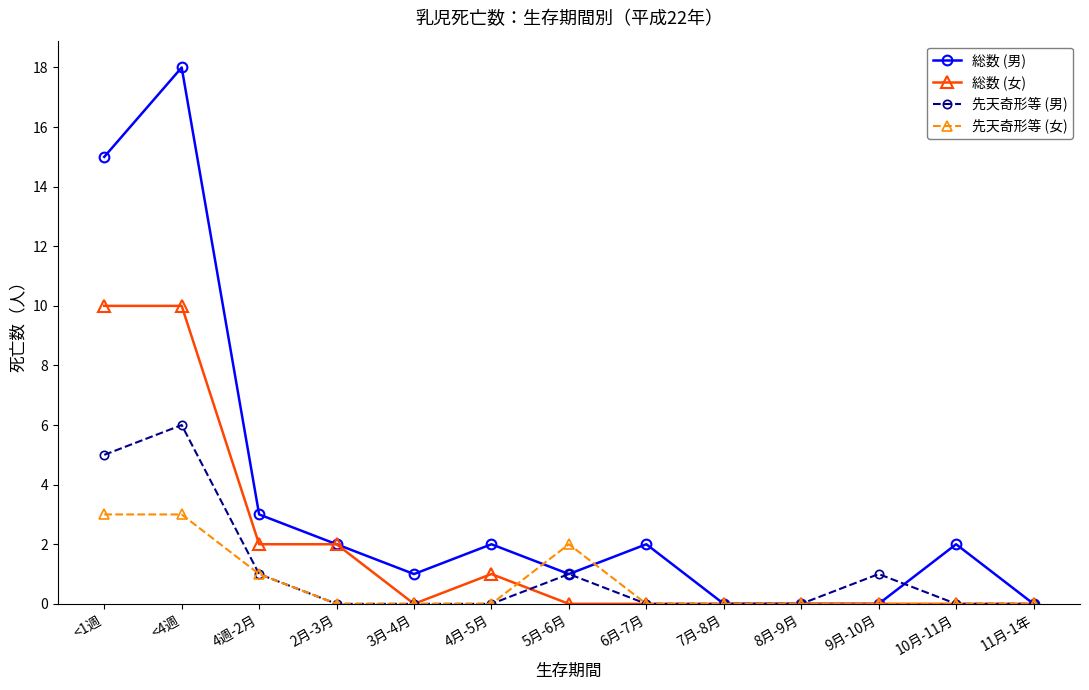

What is the value of the 先天奇形等 (女) point at the 1st from the left?

3